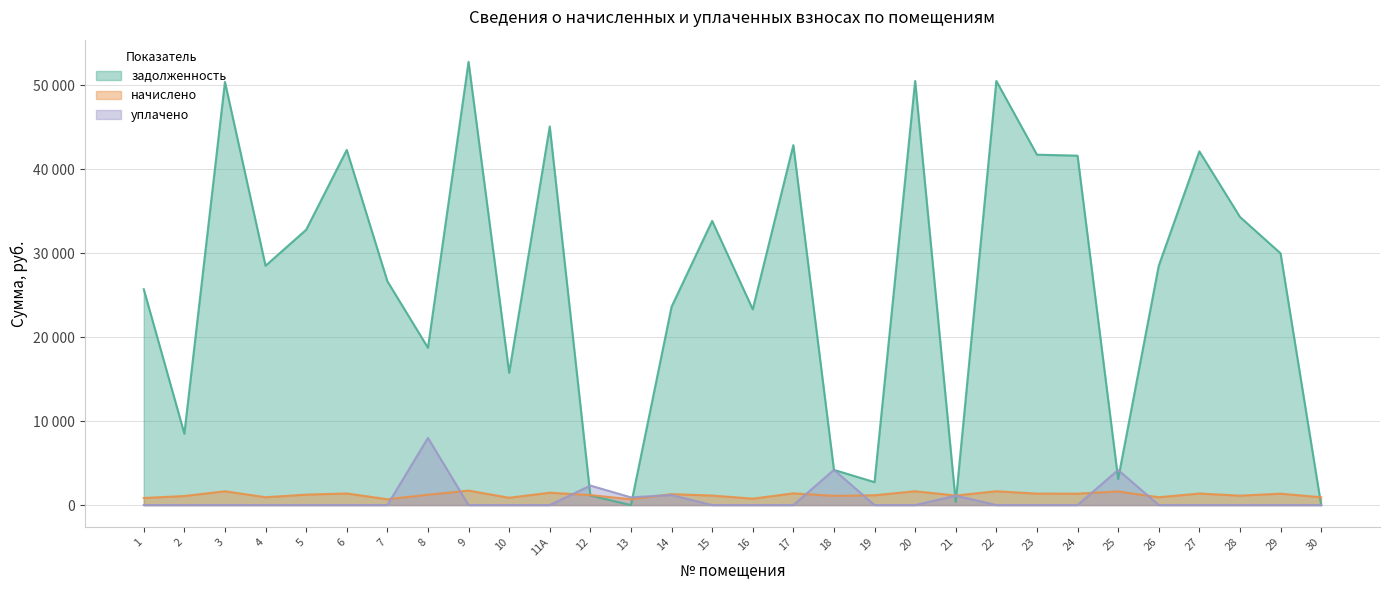

Does the chart have visible grid lines?

Yes